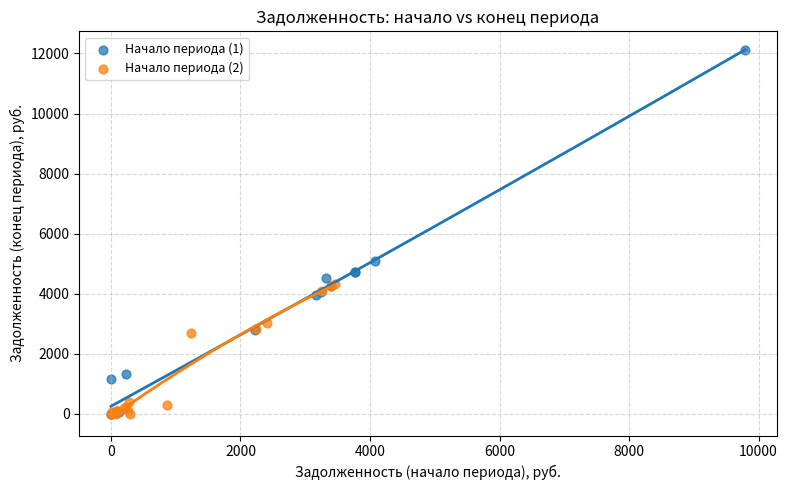

Which series contains the highest Y value?

Начало периода (1)